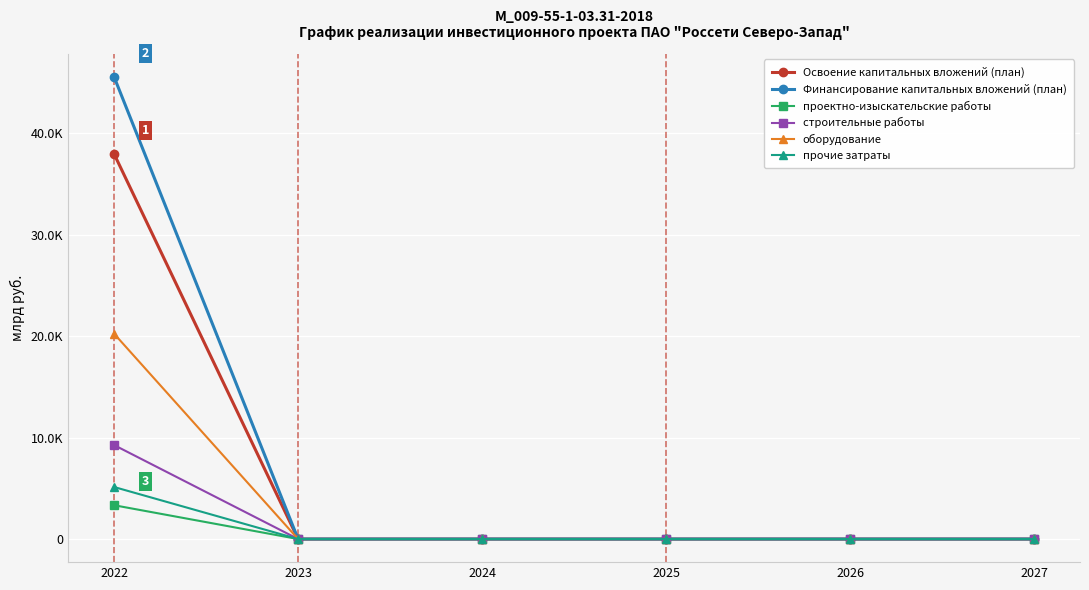

What are all the series names shown in the legend?

Освоение капитальных вложений (план), Финансирование капитальных вложений (план), проектно-изыскательские работы, строительные работы, оборудование, прочие затраты